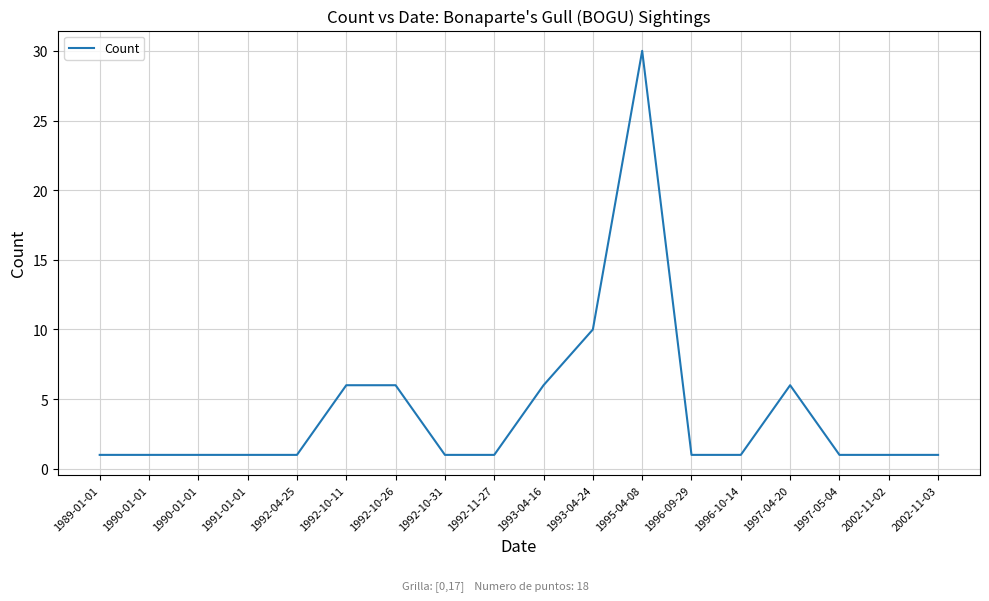

True or false: the data shows 0 at 2002-11-03.

False